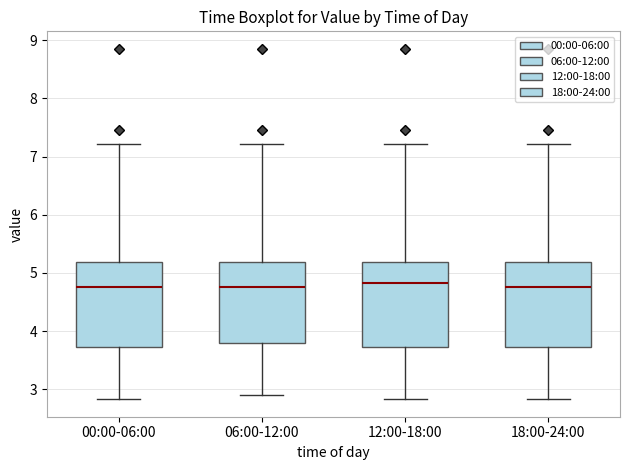

Where is the upper edge of the box for 06:00-12:00 on the y-axis? The values are not printed on the chart, so give them approximately, as read against the axis.

5.2